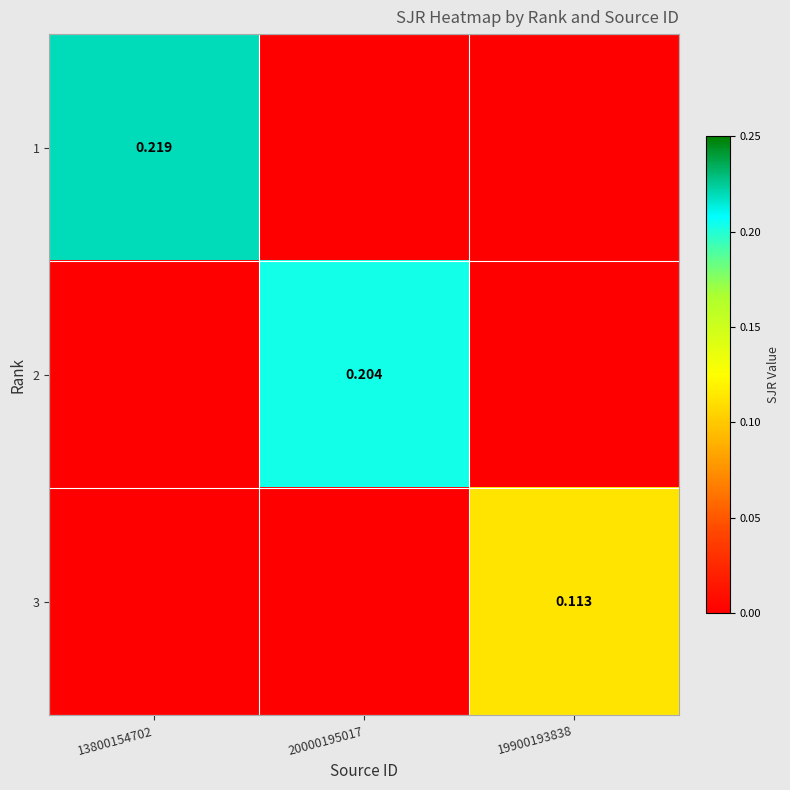

Which has a higher value, 19900193838 or 20000195017?

19900193838